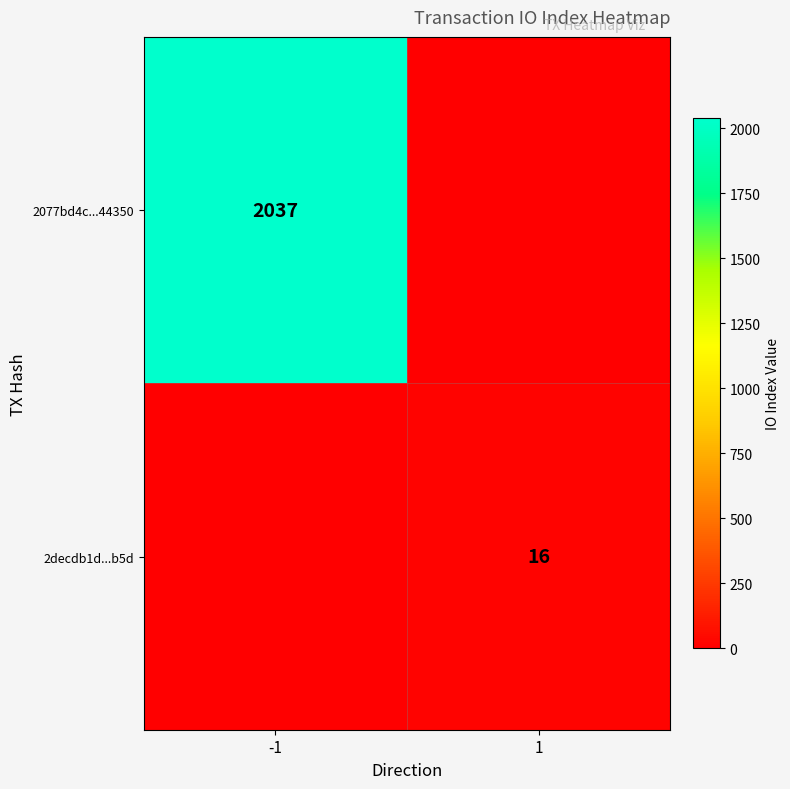

Is it true that 2077bd4c...44350 equals 2037 at -1?

True